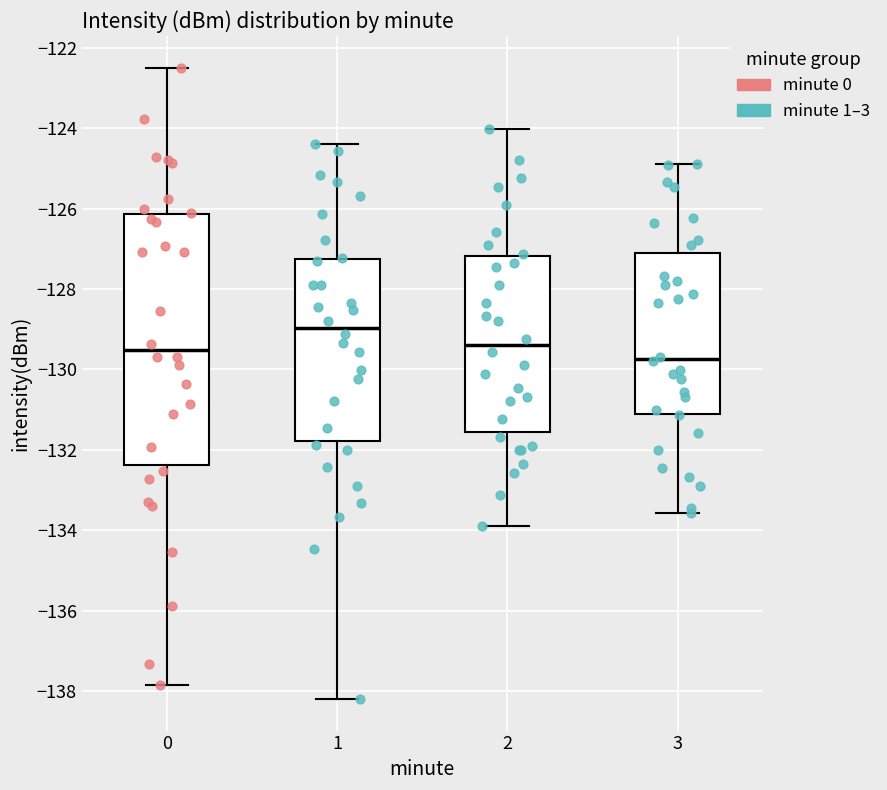

Where is the lower edge of the box at x = 1 on the y-axis? The values are not printed on the chart, so give them approximately, as read against the axis.

-131.8